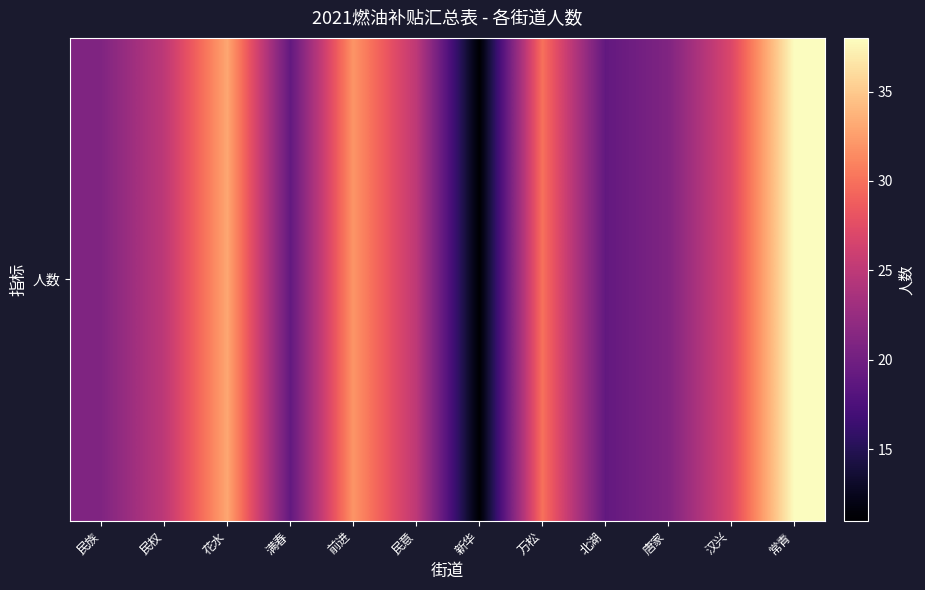

Rank the categories by value from lowest to highest.

新华, 满春, 北湖, 民族, 唐家, 民权, 民意, 汉兴, 万松, 前进, 花水, 常青